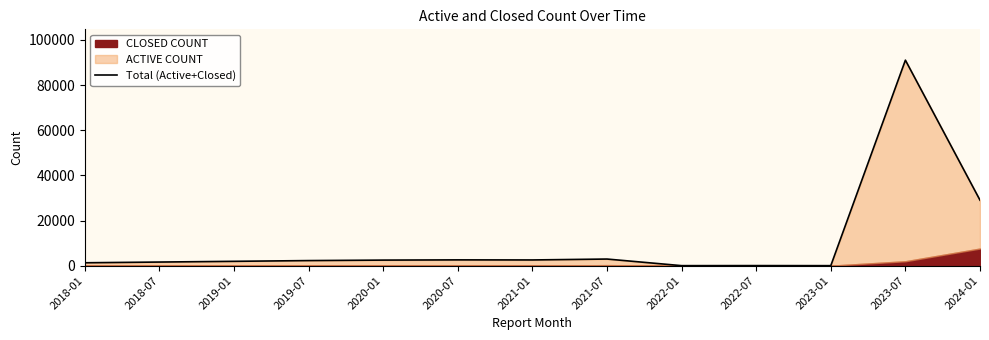

What is the label of the 1st point from the left?

2018-01